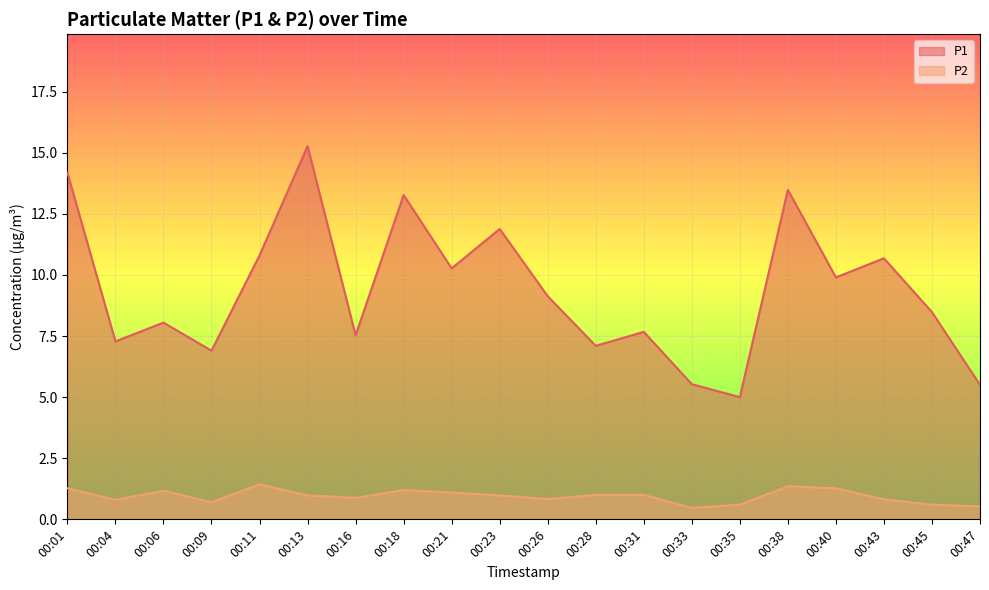

Which series changed the most between 00:09 and 00:18?

P1